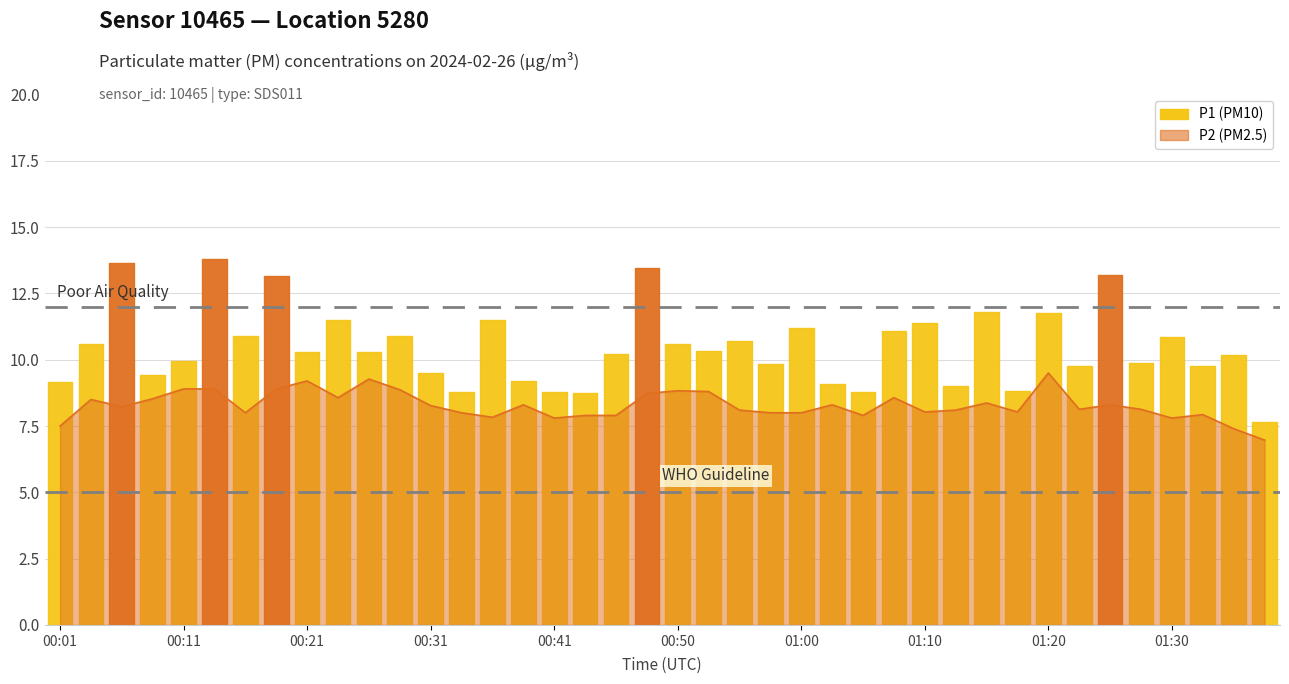

What is the smallest value displayed?

7.0